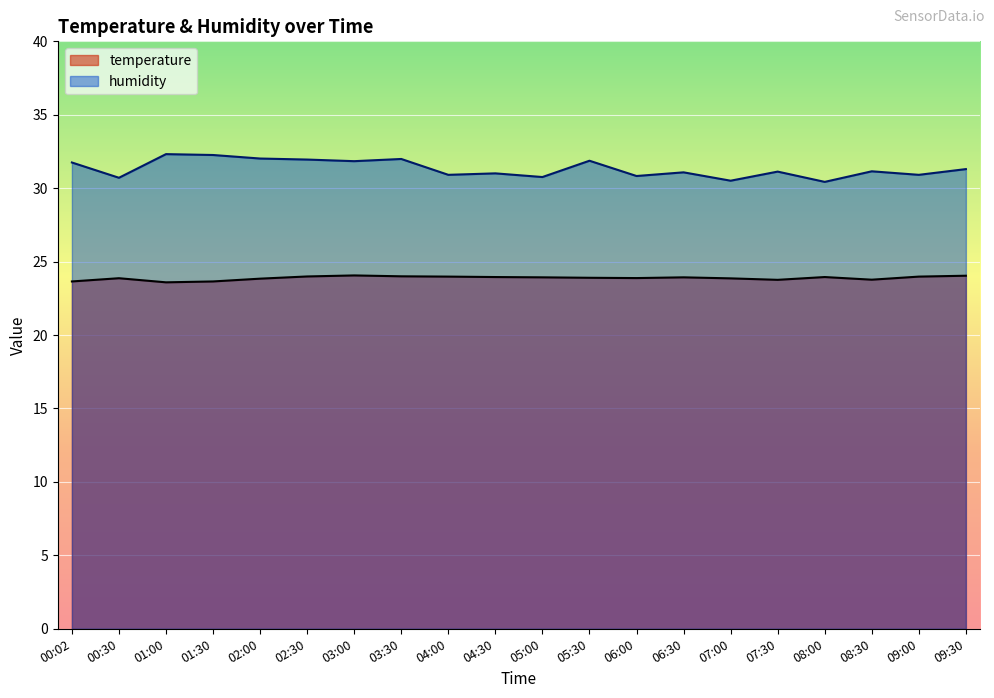

Which category has the highest value in the temperature series?

03:00